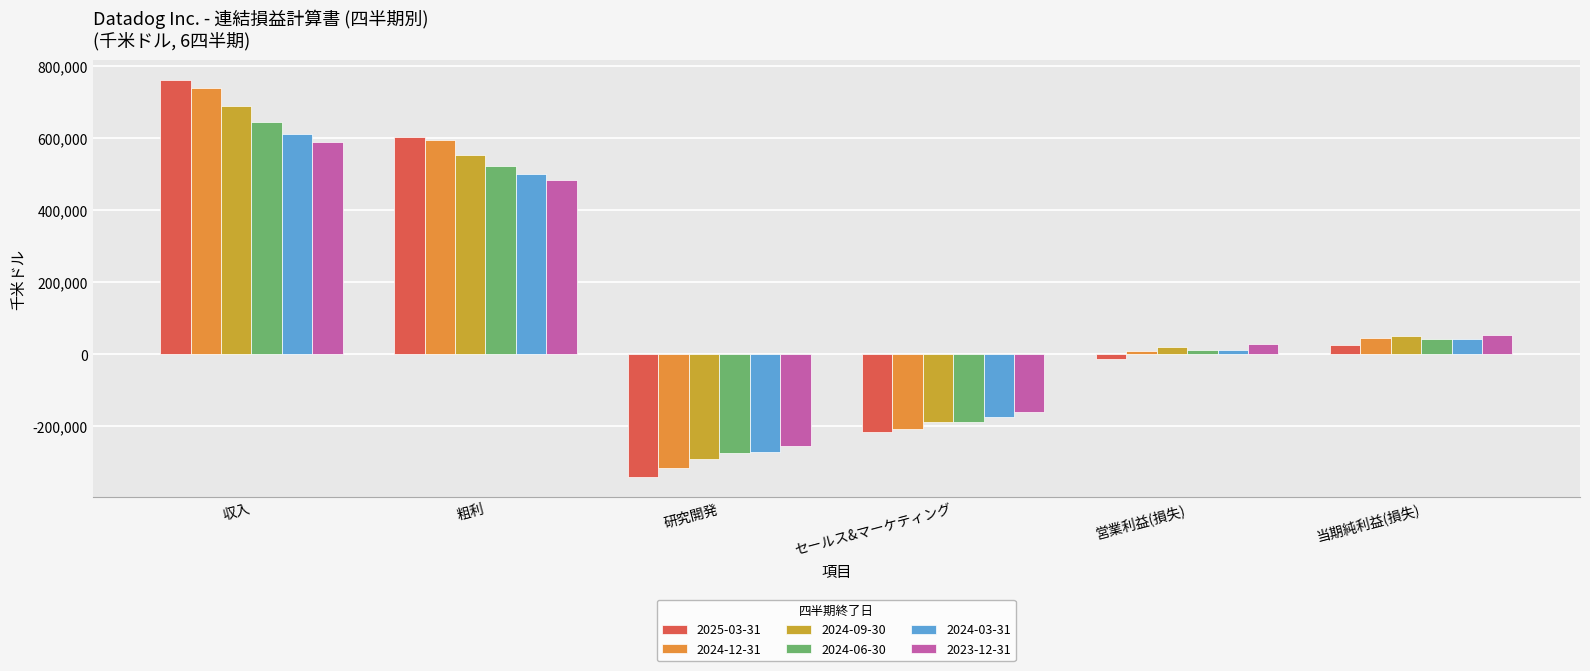

How many bars are there in total?

36